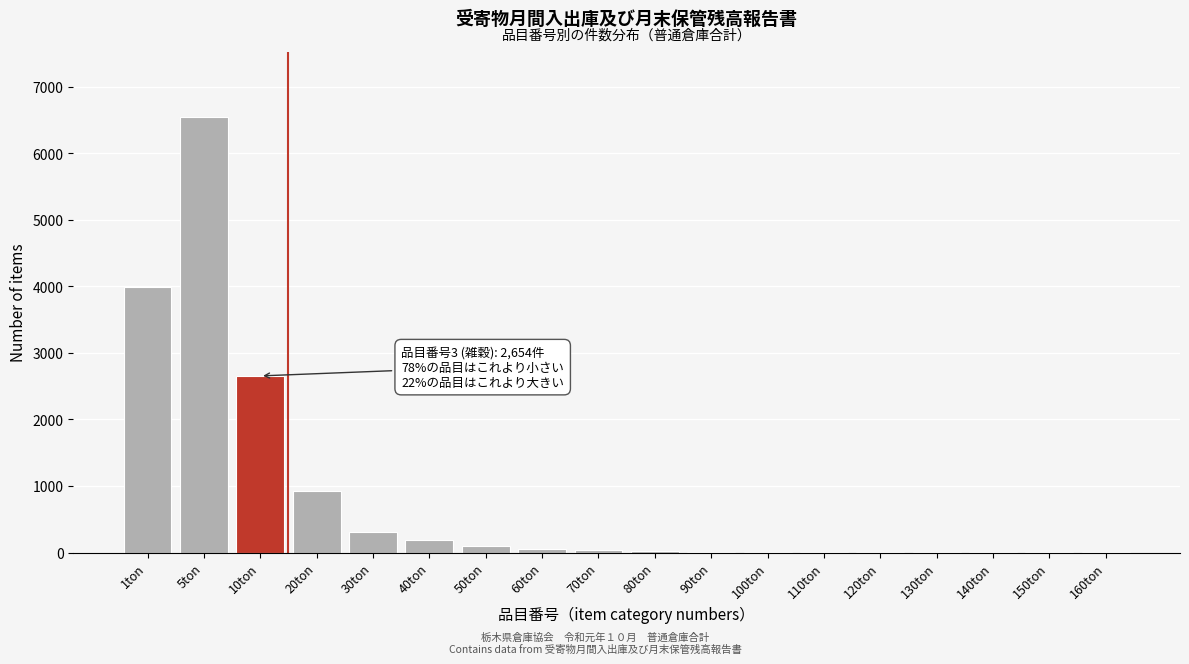

True or false: the data shows 1 at 160ton.

True